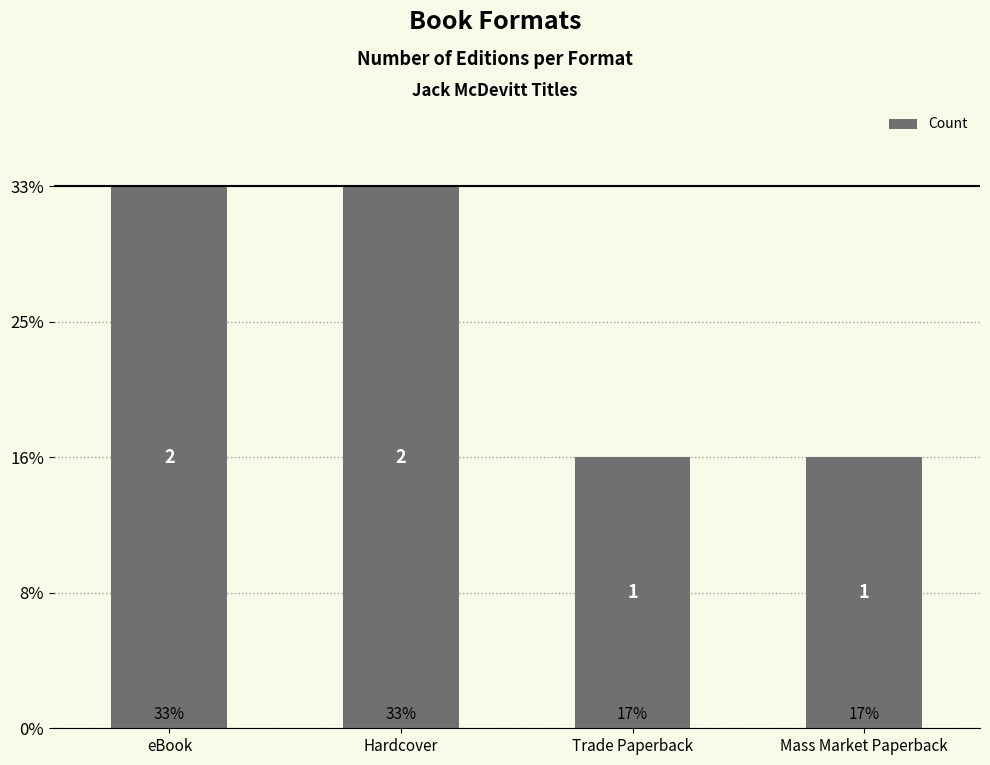

What is the greatest value displayed?

2